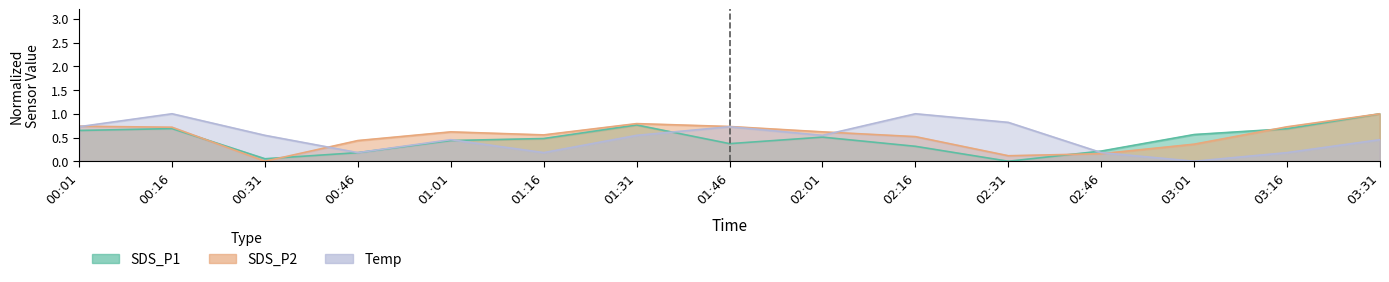

How many data points in Temp are above 0?

14